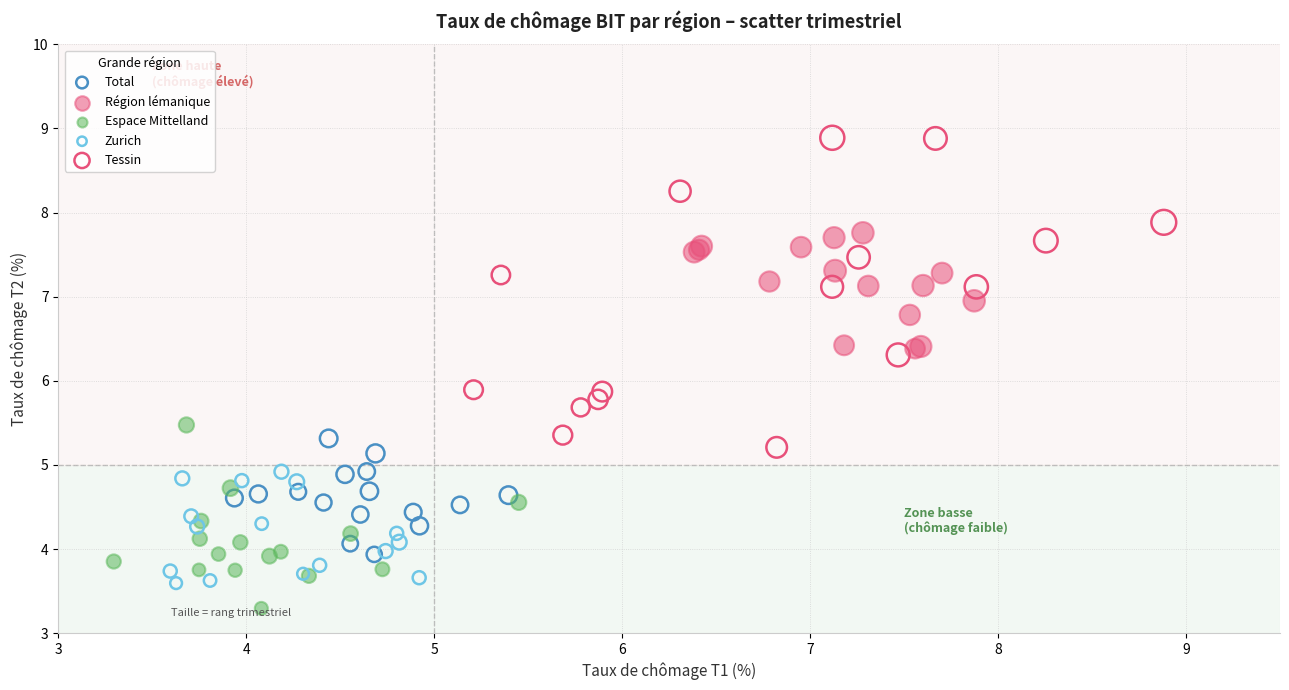

Which series contains the lowest Y value?

Espace Mittelland